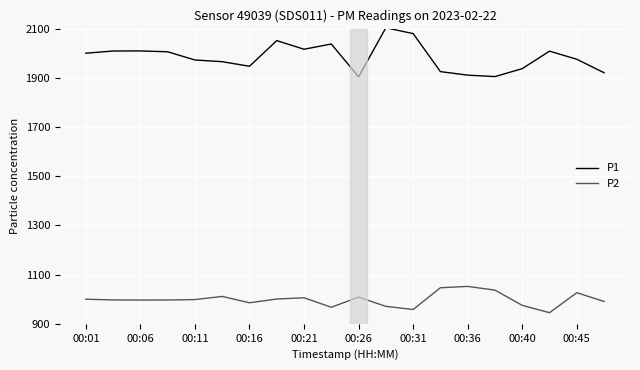

What is the average value of the P2 series?

998.5